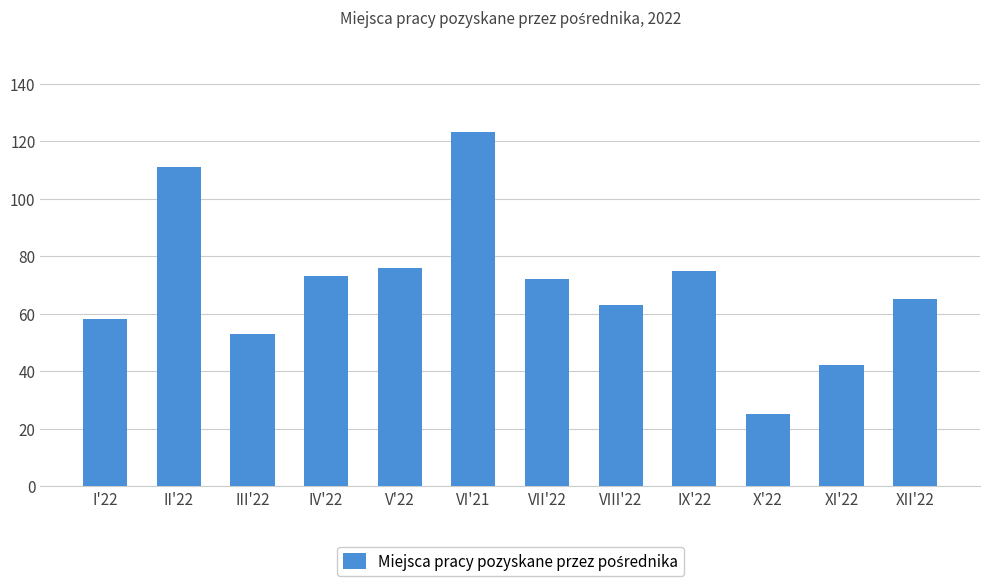

What is the value of the 1st bar from the left?

58